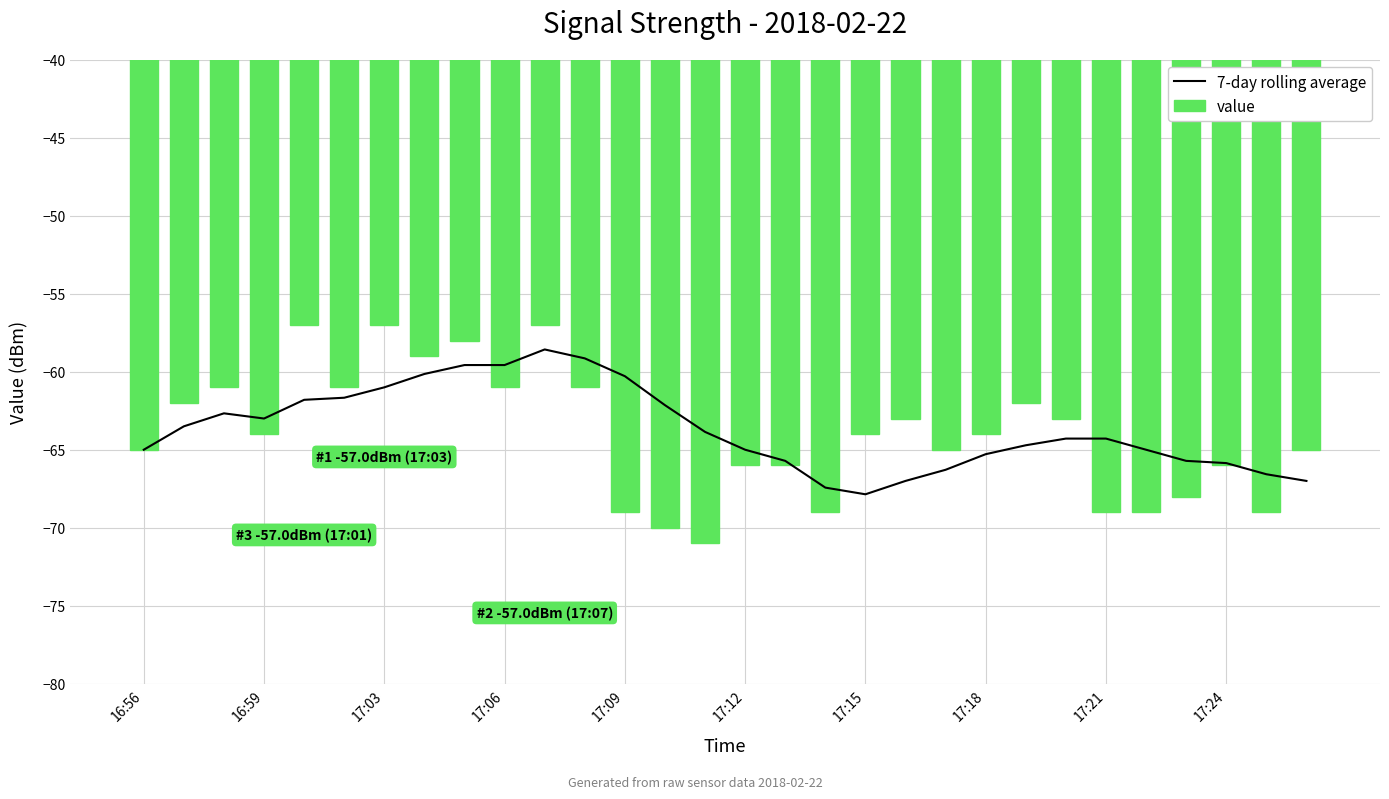

The value of 7-day rolling average at 17:09 is -60.3. True or false?

True